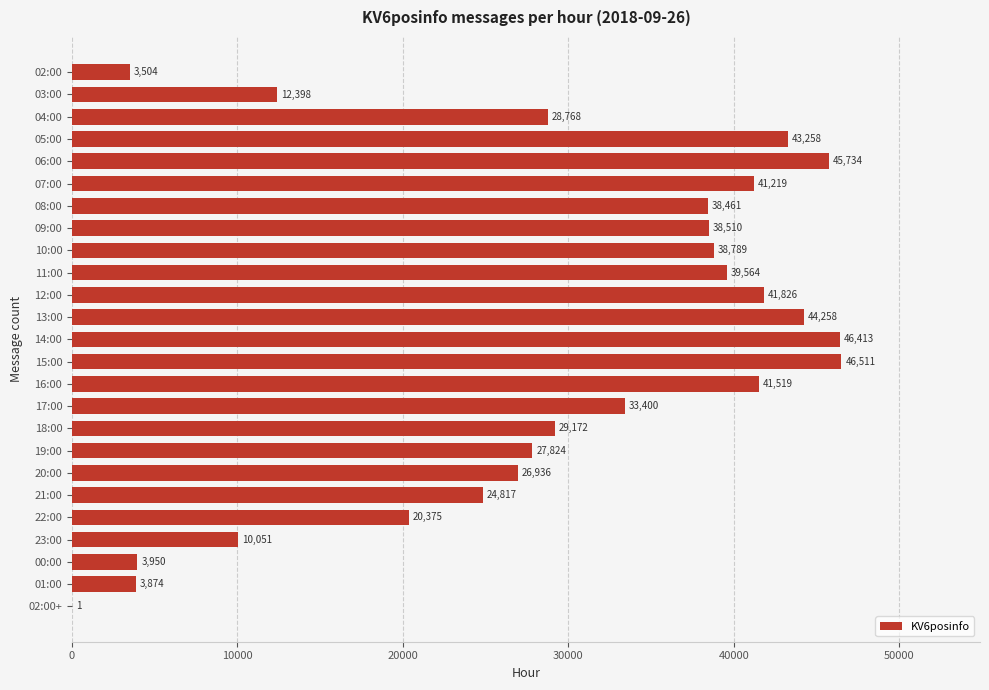

What is the sum of all values?

731132